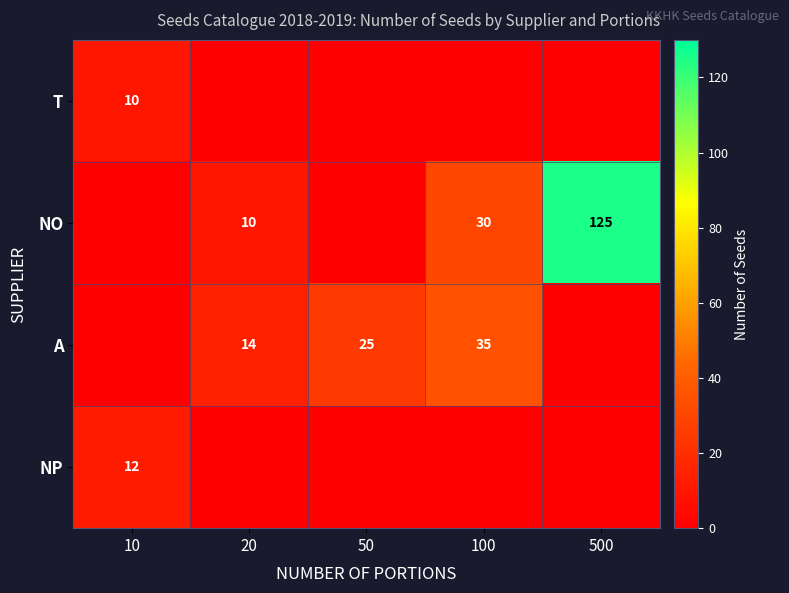

At which category is the sum across all series the highest?

500